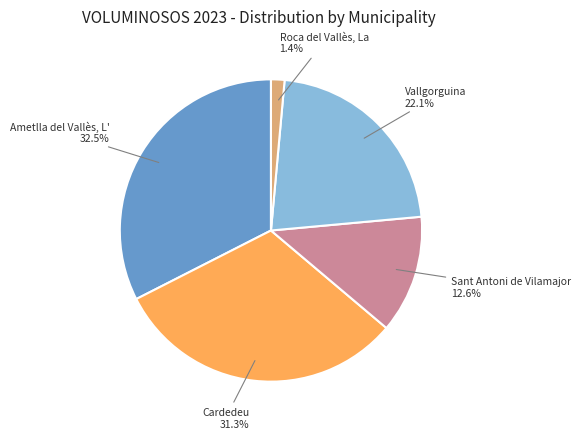

Approximately how many times larger is the value at Sant Antoni de Vilamajor compared to Vallgorguina?

0.6